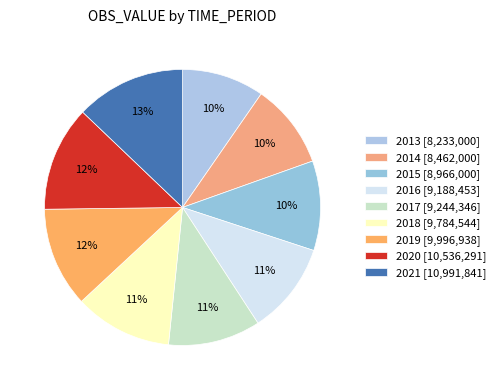

What is the change in value from 2015 to 2019?

+1030938